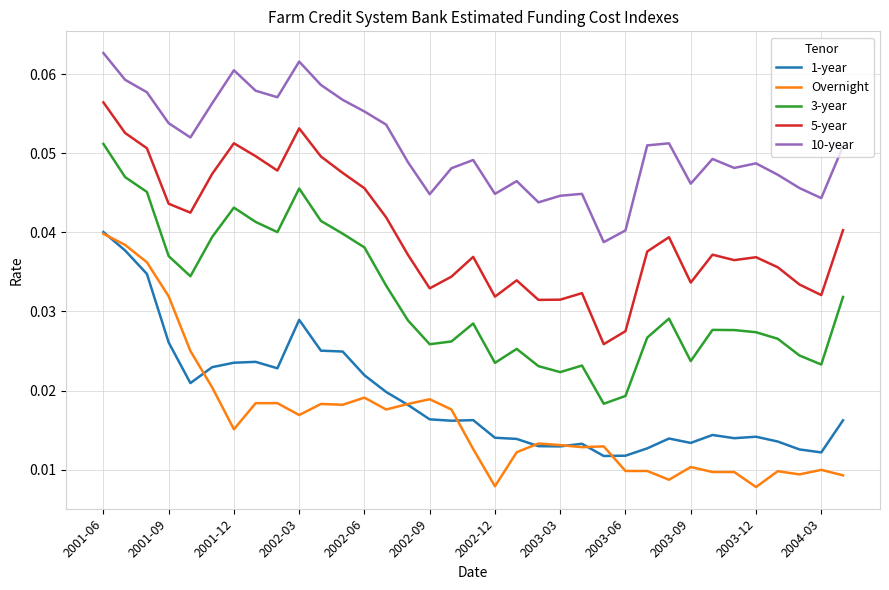

Which series has the largest total across all categories?

10-year